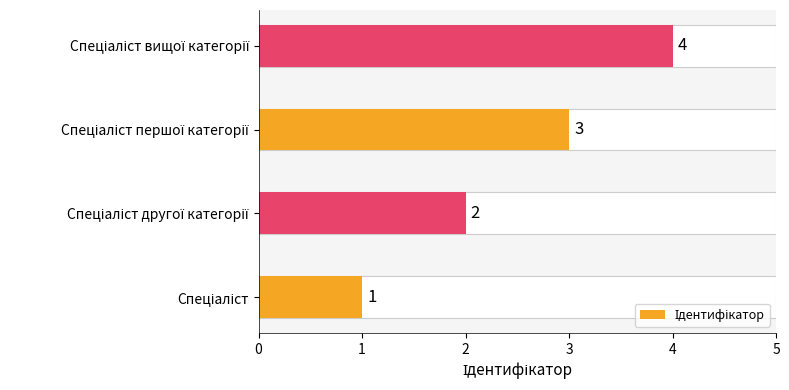

Count the number of data series in this chart.

1